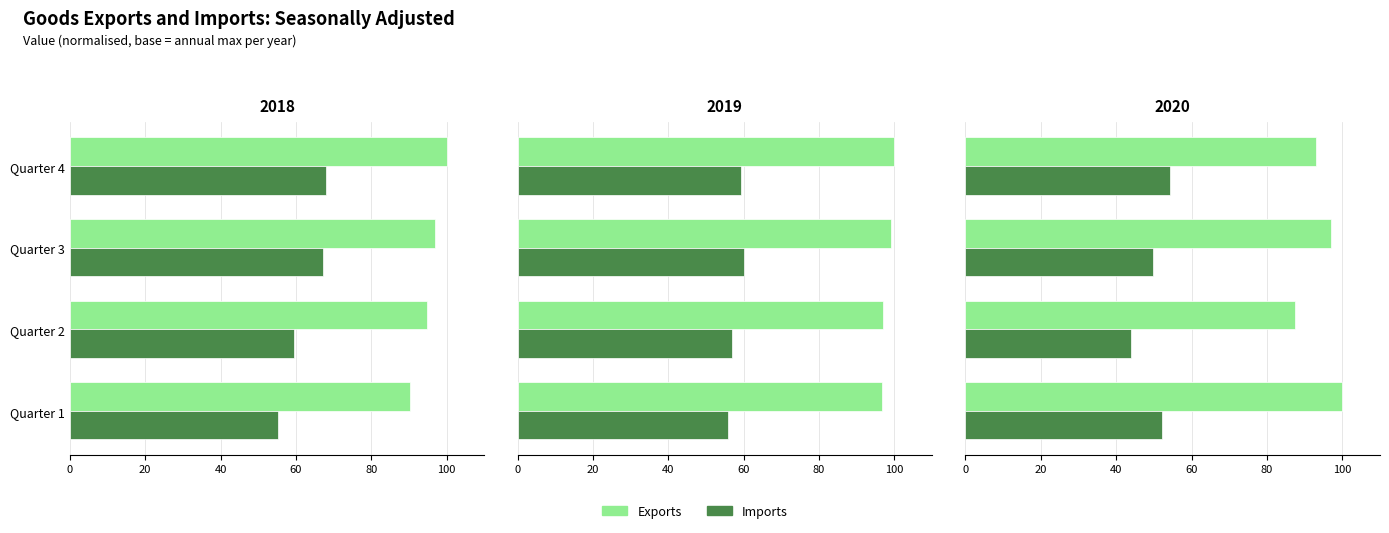

Count the number of data series in this chart.

2